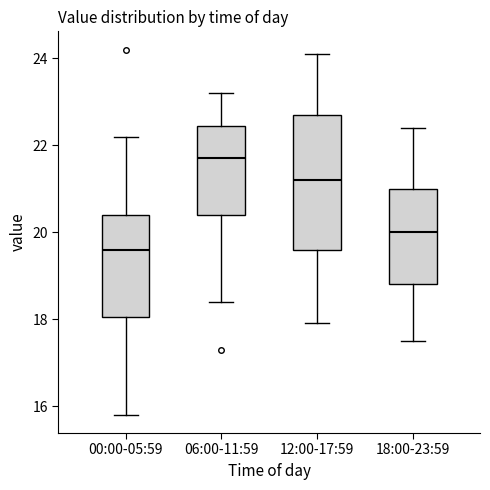

Reading left to right, transcribe this box plot: for each box, give where its median line is, the range the box spans, and where its two whiskers end, as read against the y-axis. The values are not printed on the chart, so give them approximately, as read against the axis.

00:00-05:59: median 19.6, box 18.0 to 20.4, whiskers 15.8 to 22.2
06:00-11:59: median 21.8, box 20.4 to 22.4, whiskers 18.4 to 23.2
12:00-17:59: median 21.2, box 19.6 to 22.8, whiskers 18.0 to 24.2
18:00-23:59: median 20.0, box 18.8 to 21.0, whiskers 17.6 to 22.4